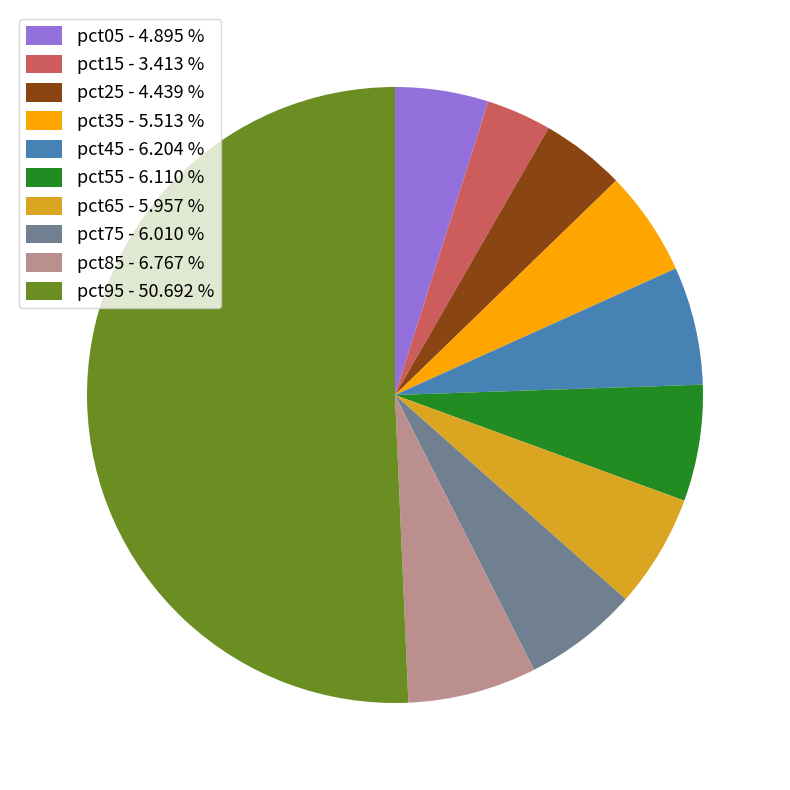

Combined, do pct05 - 4.895 % and pct45 - 6.204 % account for over 50%?

No